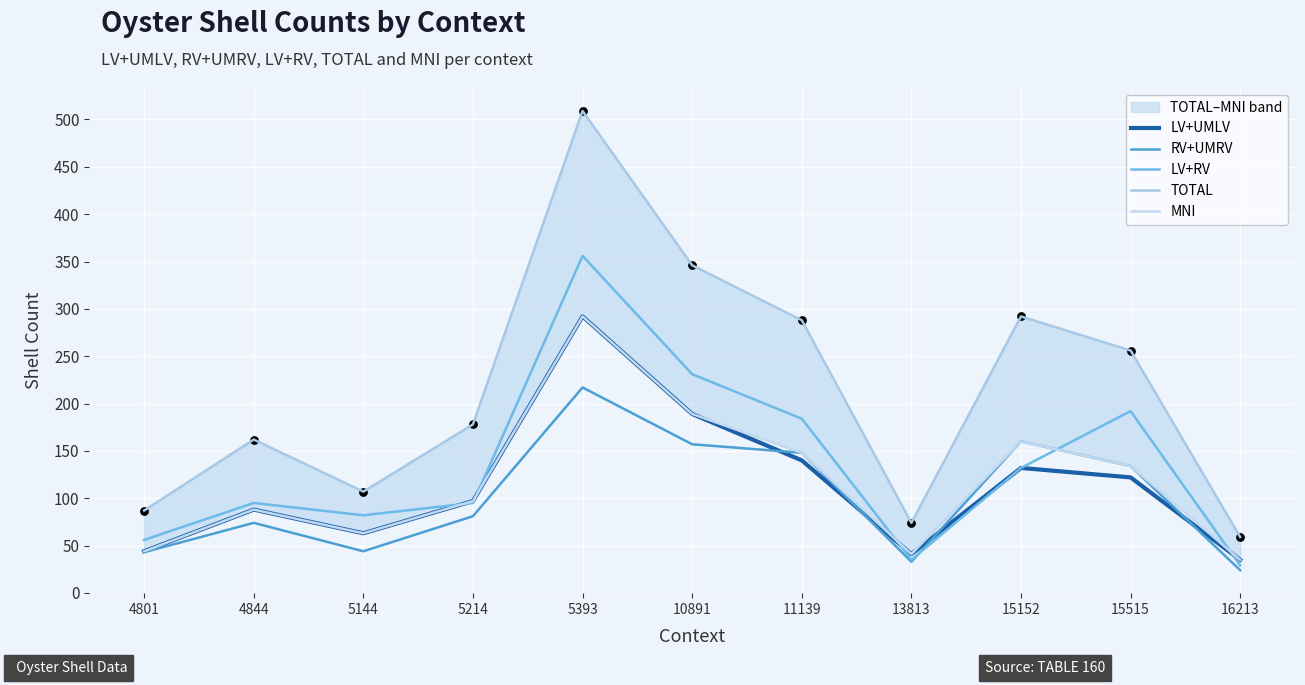

What is the total value across all series at 4844?

507